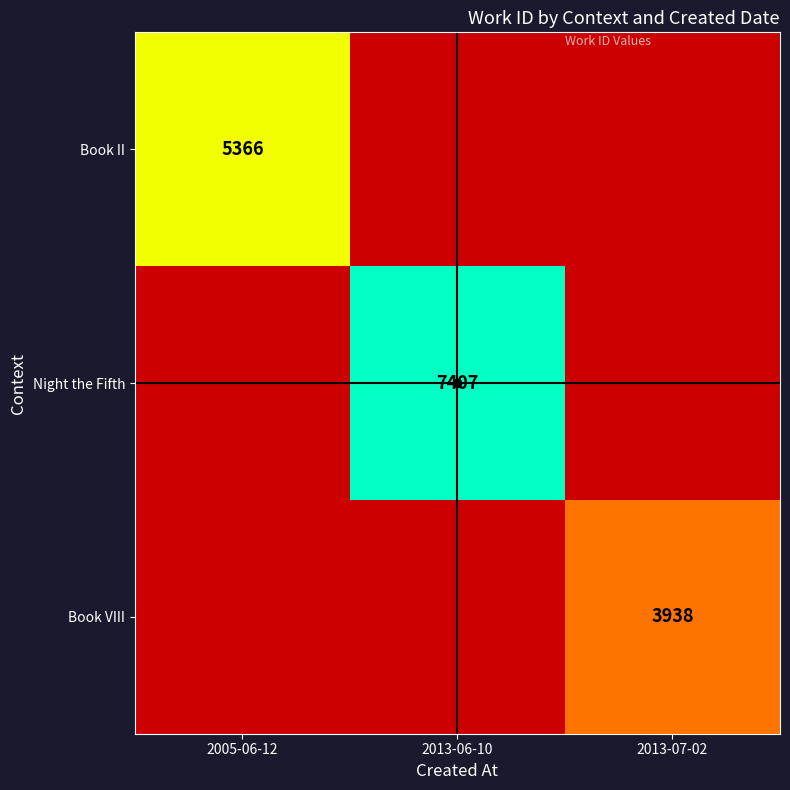

True or false: Night the Fifth has a value of 7407 at 2013-06-10.

True